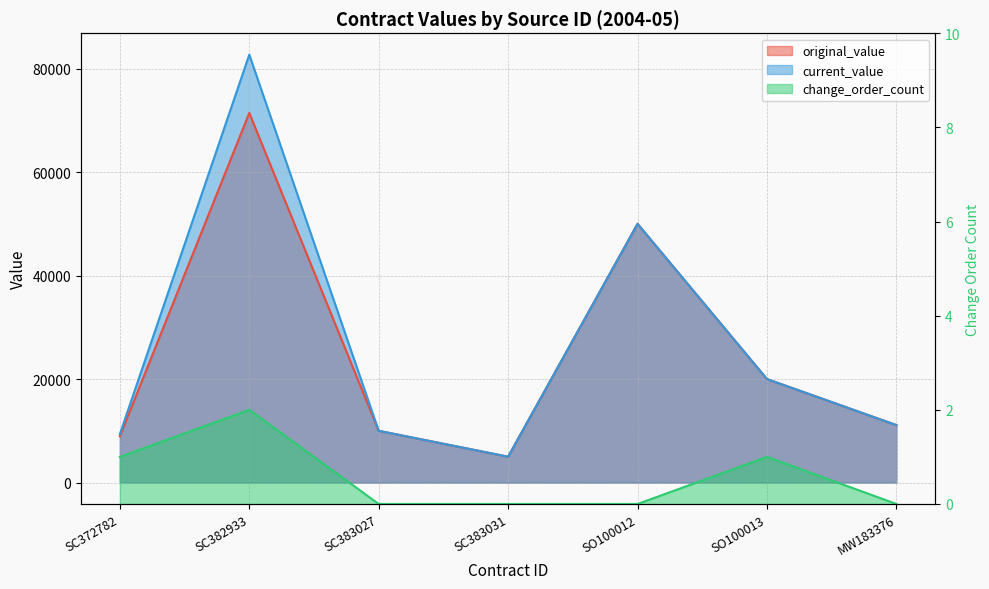

Which series has the largest range (max minus min)?

current_value